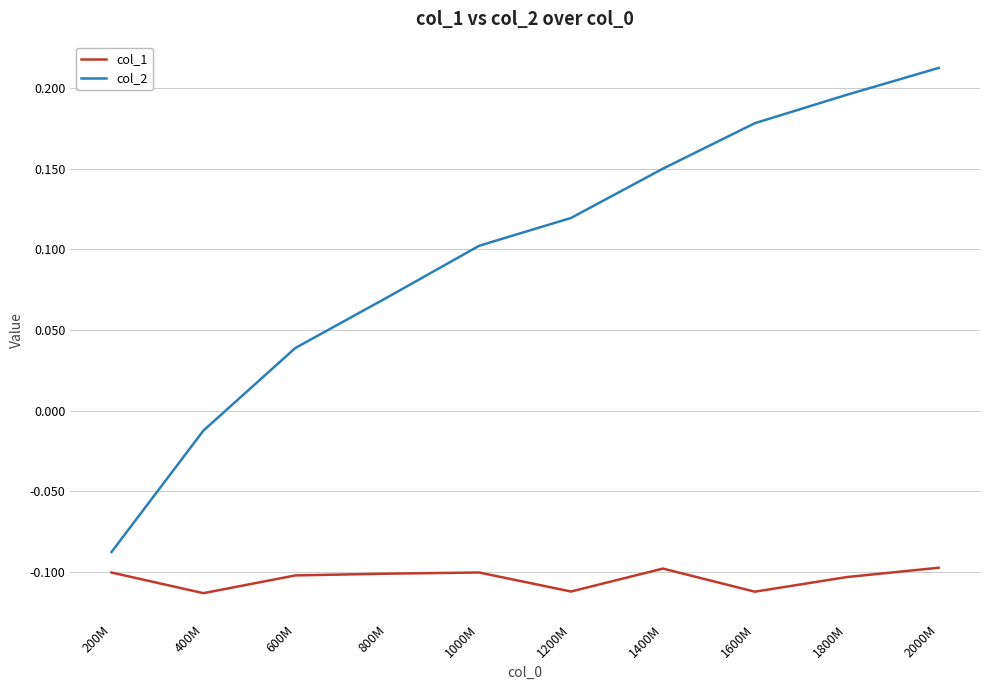

True or false: col_2 has a value of 0.1 at 1200M.

True